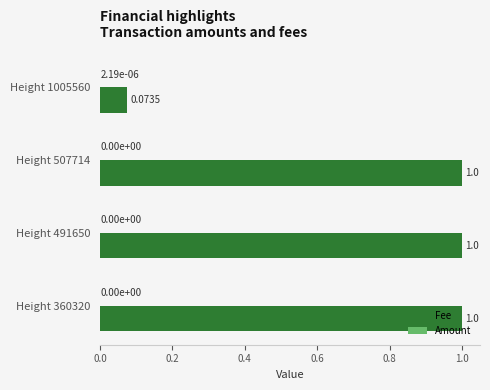

What is the average value of the Fee series?

0.8